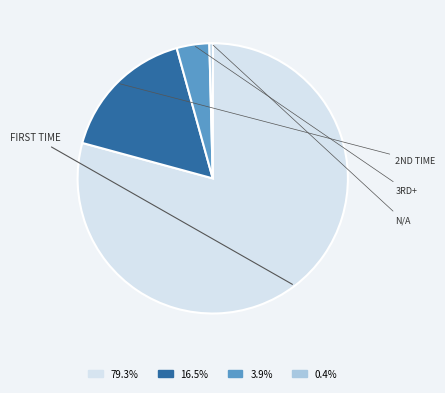

Is there any slice that represents more than half of the pie?

Yes